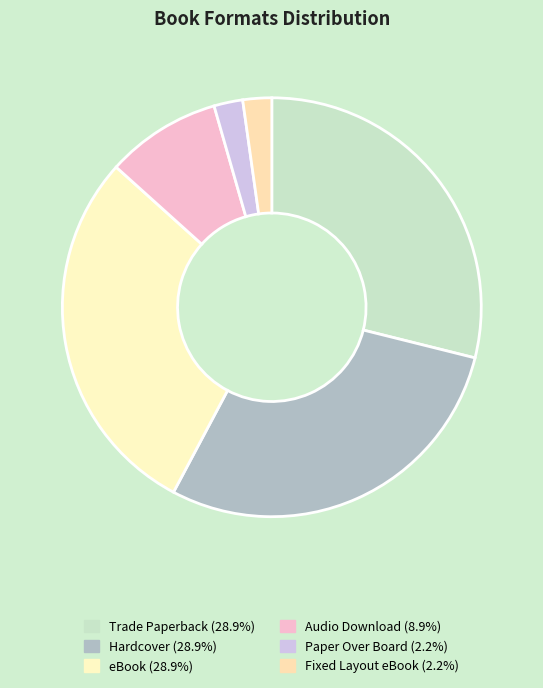

Count the number of slices in the pie.

6